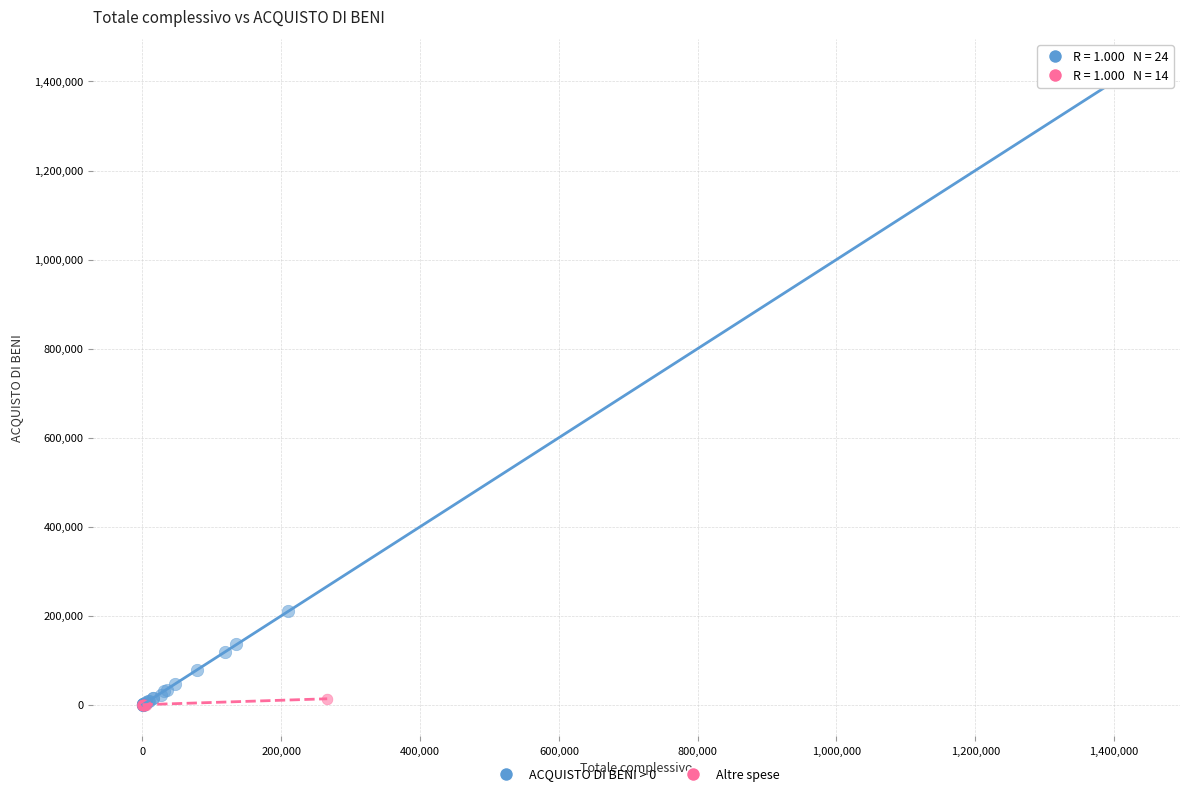

Which series contains the highest Y value?

ACQUISTO DI BENI > 0